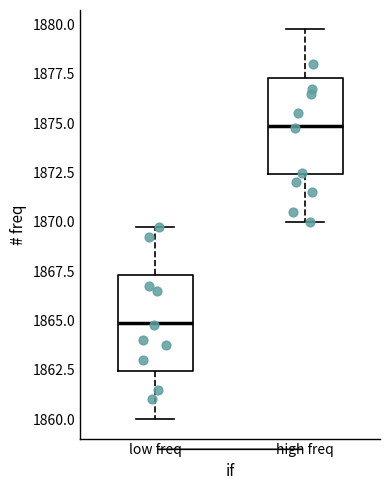

Which box's median line is the lowest?

low freq